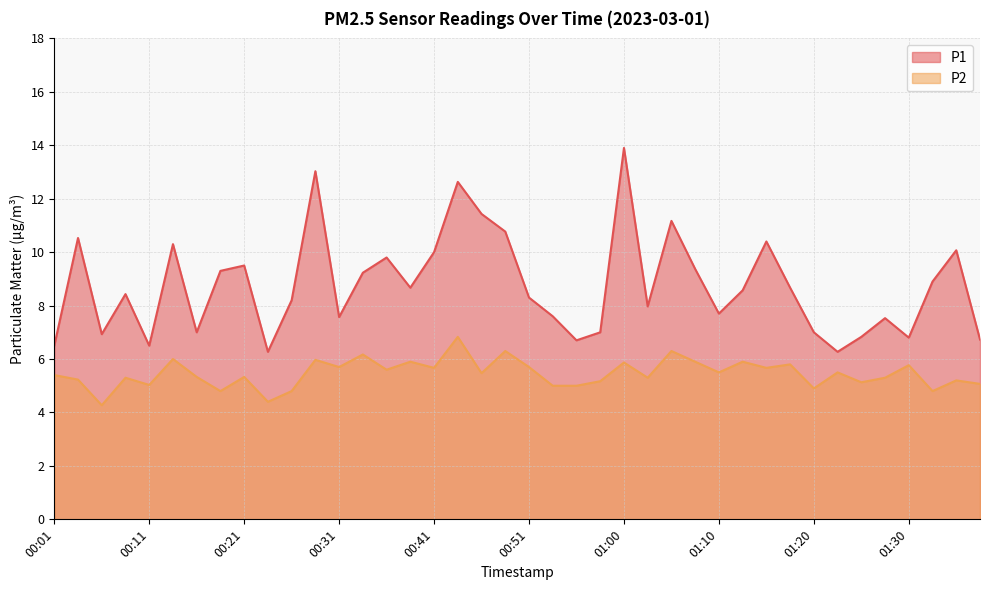

Does the chart have visible grid lines?

Yes